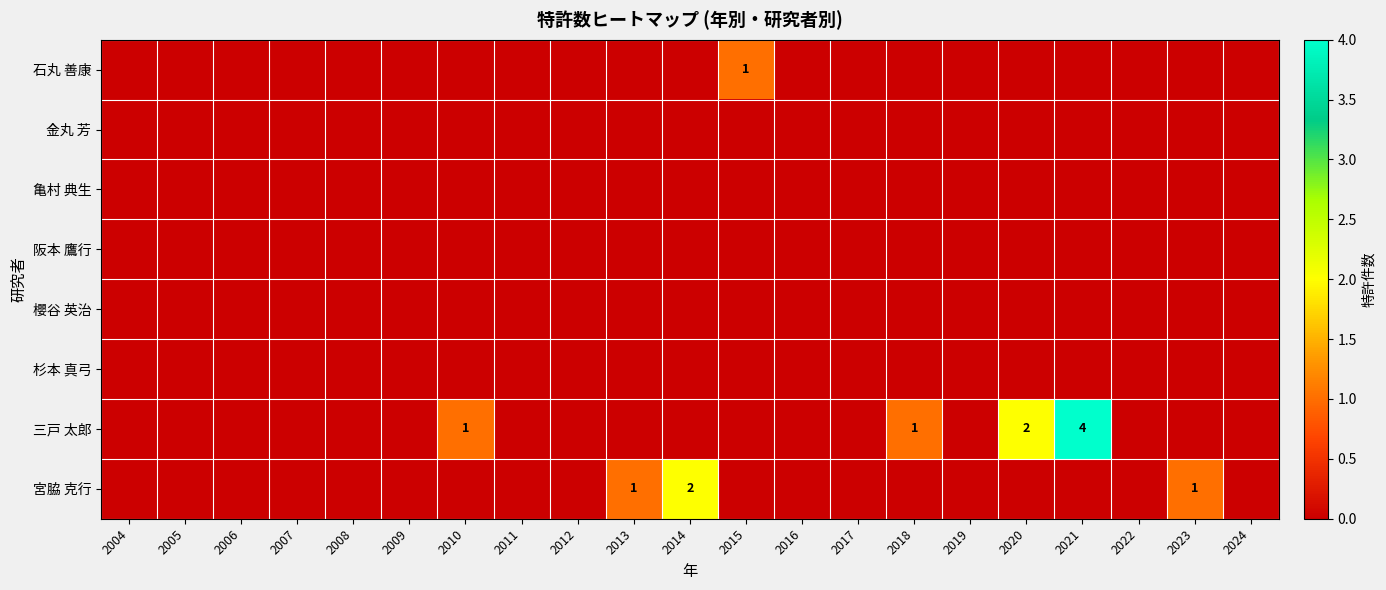

Is it true that 石丸 善康 equals 2 at 2015?

False